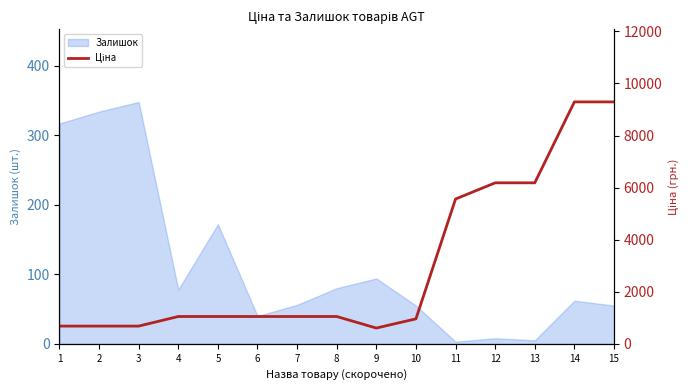

True or false: the data shows 1048.4 at 8.

True